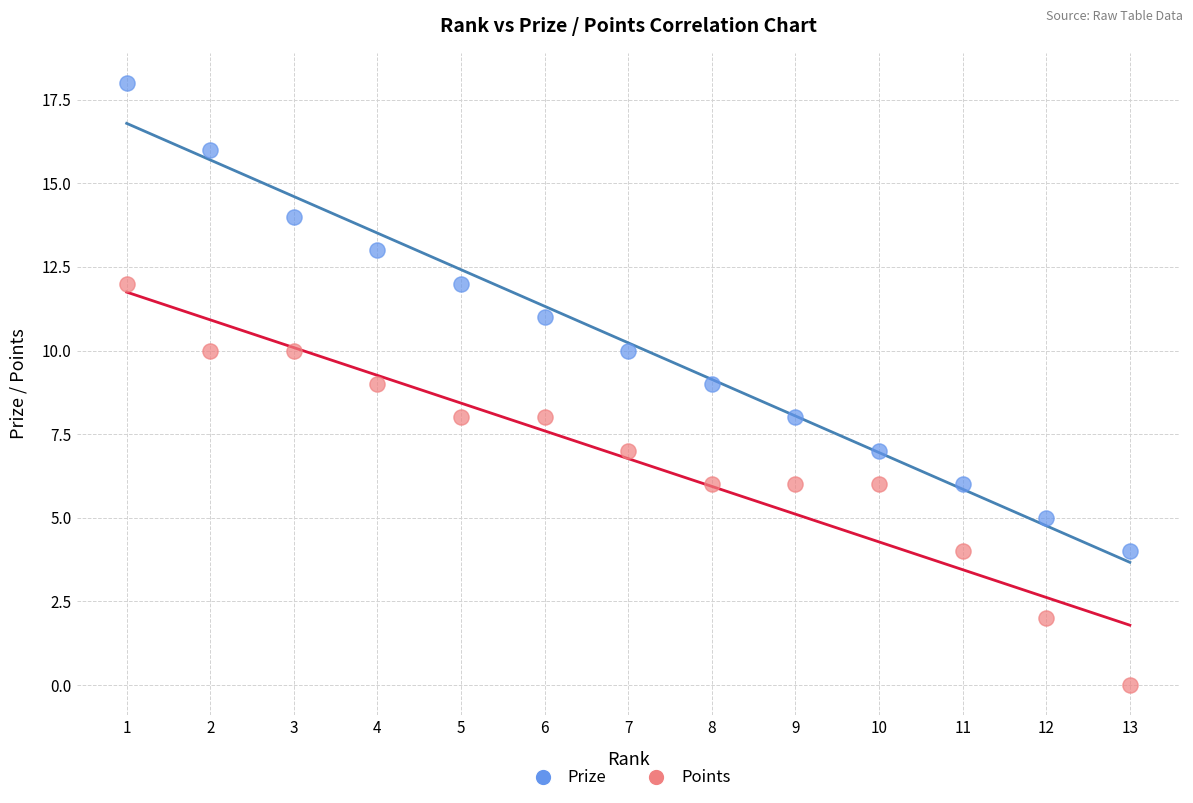

Which series has the widest spread of Y values?

Prize